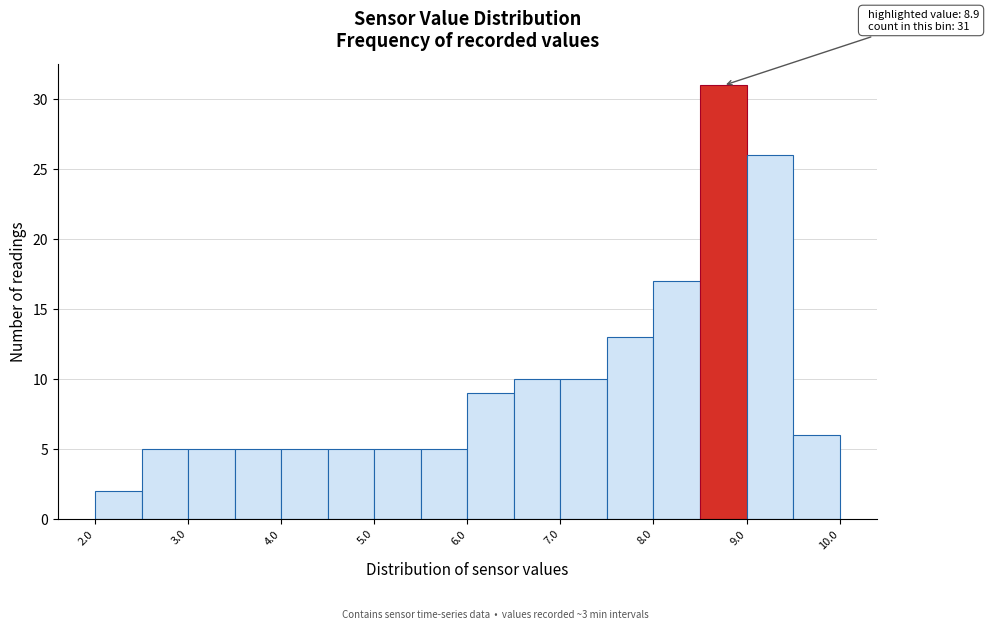

Over which range of the x-axis is the bar tallest?

8.5 to 9.0